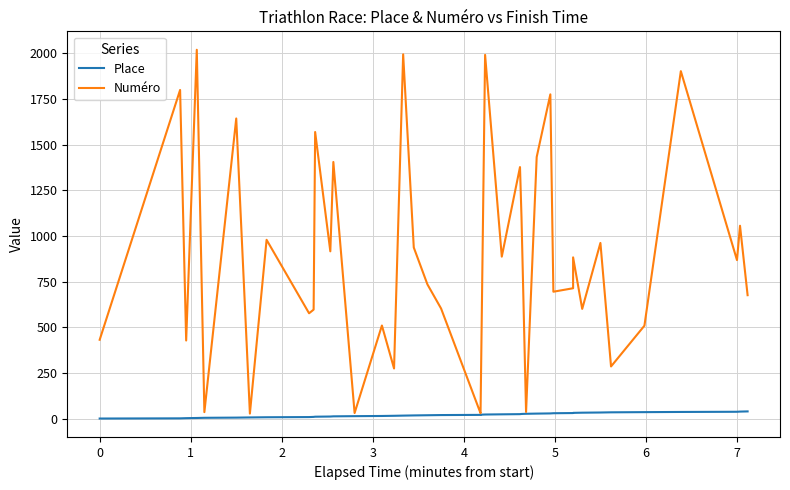

What is the value of the Place point at the 2nd from the left?

2